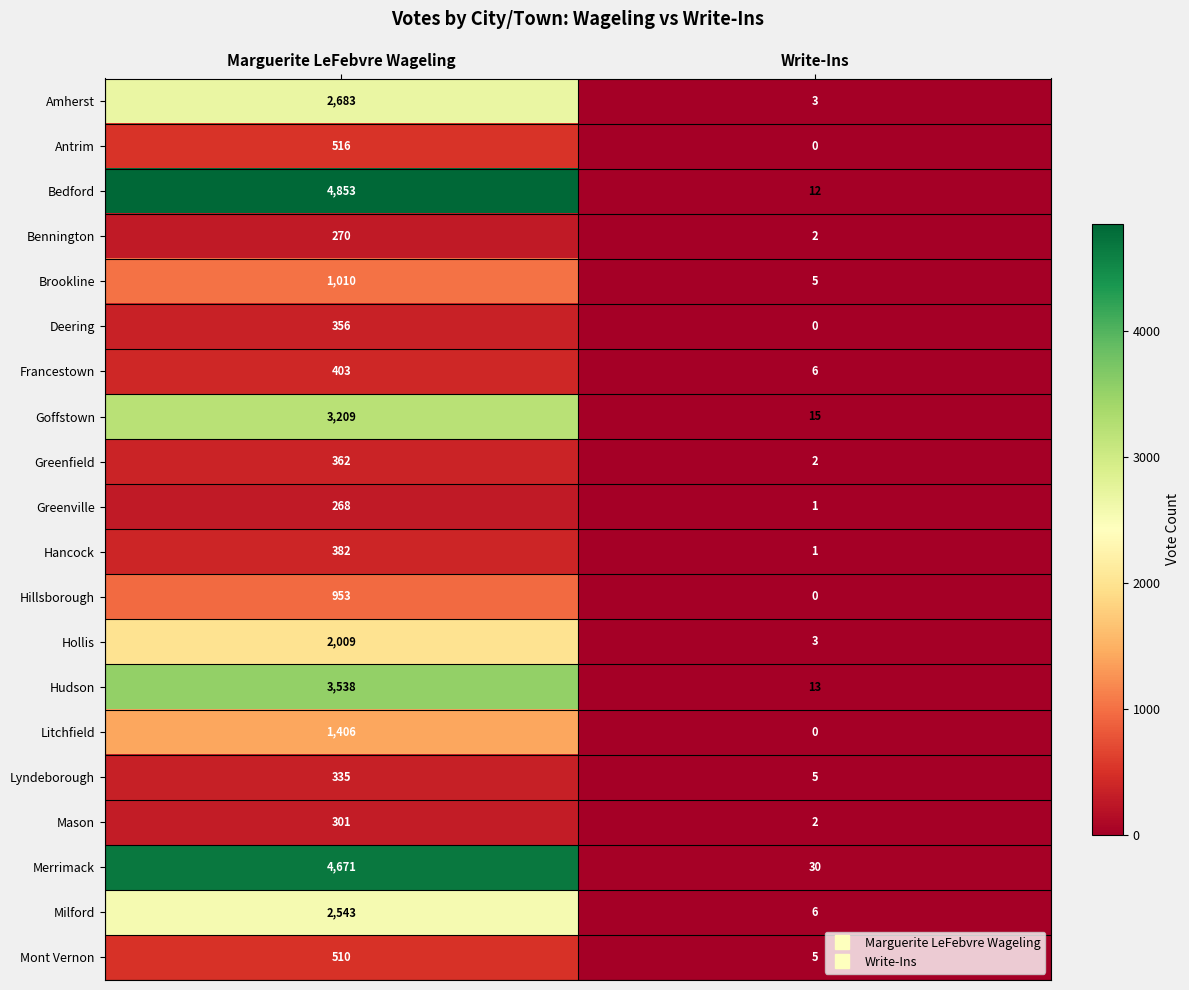

True or false: Deering has a value of 356 at Marguerite LeFebvre Wageling.

True